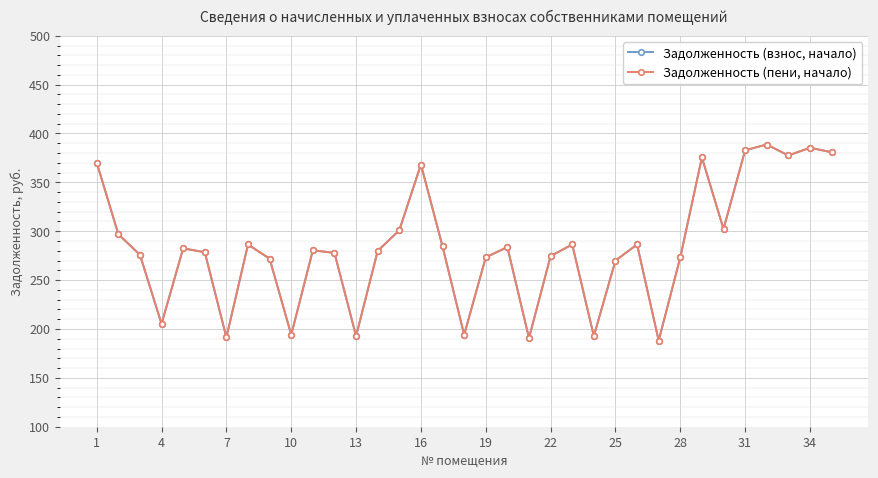

Does the chart have visible grid lines?

Yes